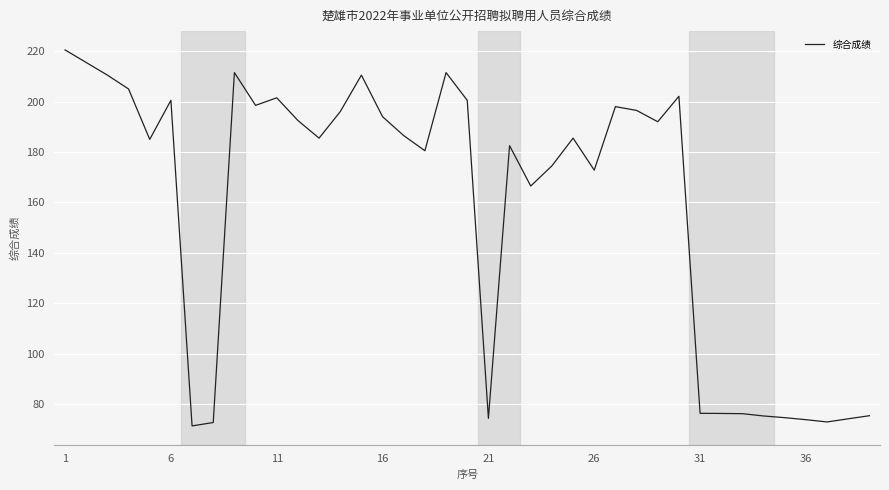

What is the smallest value displayed?

71.3